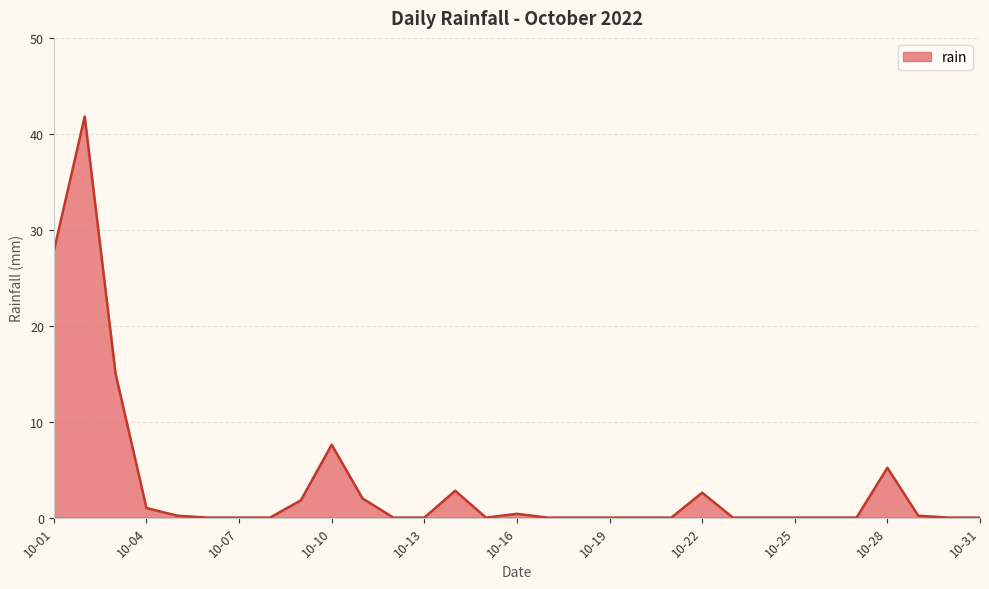

What is the sum of all values?

108.4